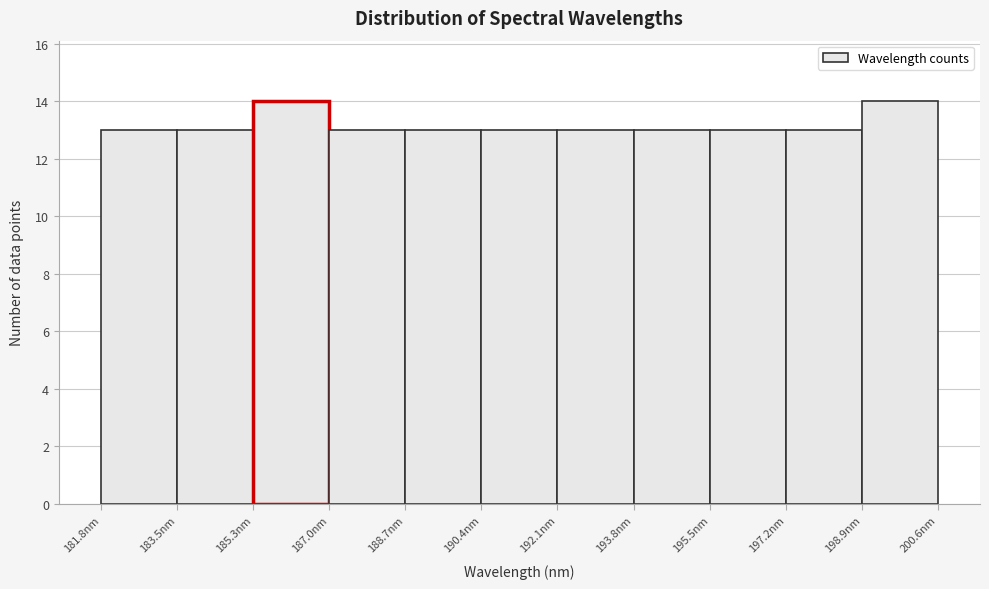

What is the height of the bar covering 181.8 to 183.6 on the x-axis? Neither the bar edges nor the heights are printed on the chart, so give them approximately, as read against the axes.

13